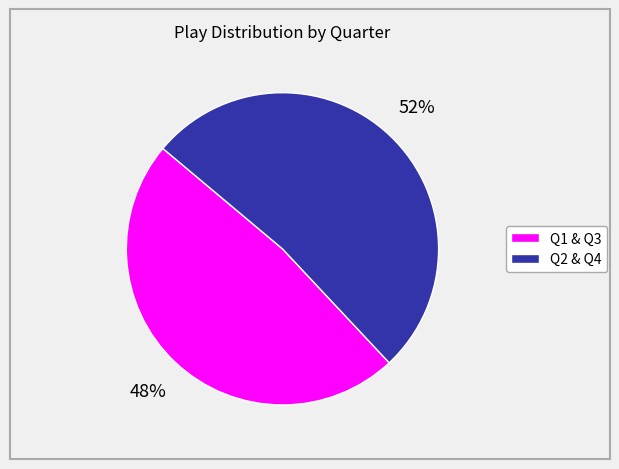

Is there any slice that represents more than half of the pie?

Yes